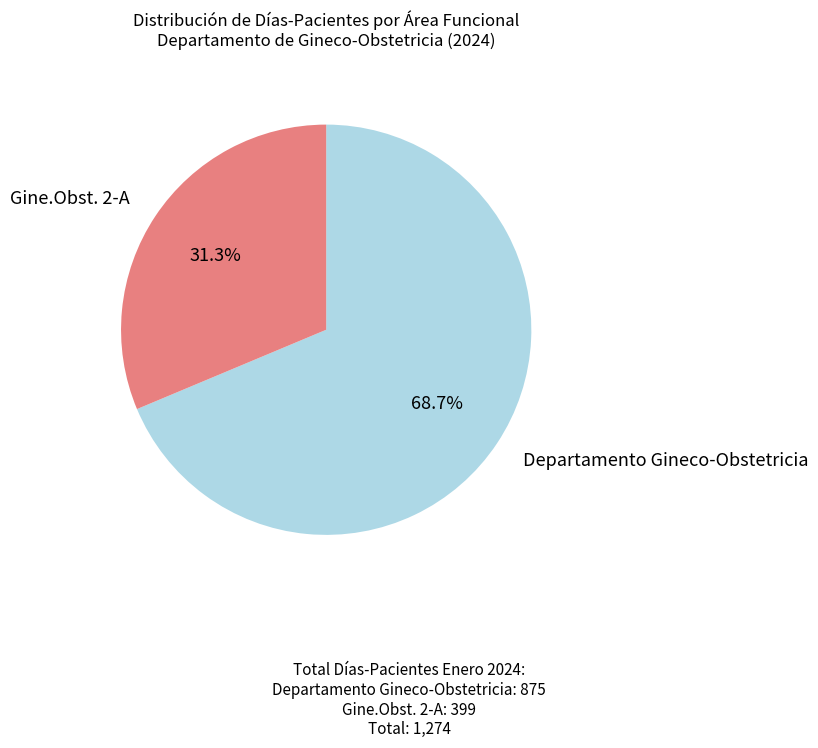

Is it true that Departamento Gineco-Obstetricia is 69% of the pie?

True